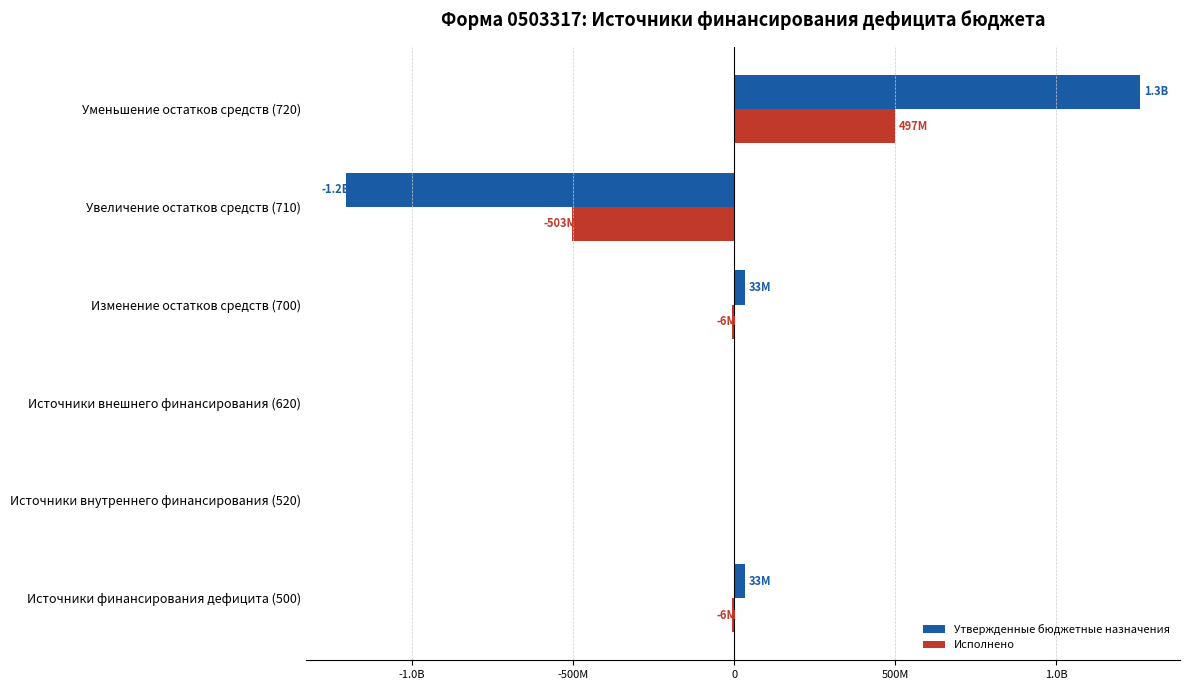

Rank the series by their maximum value, from highest to lowest.

Утвержденные бюджетные назначения, Исполнено